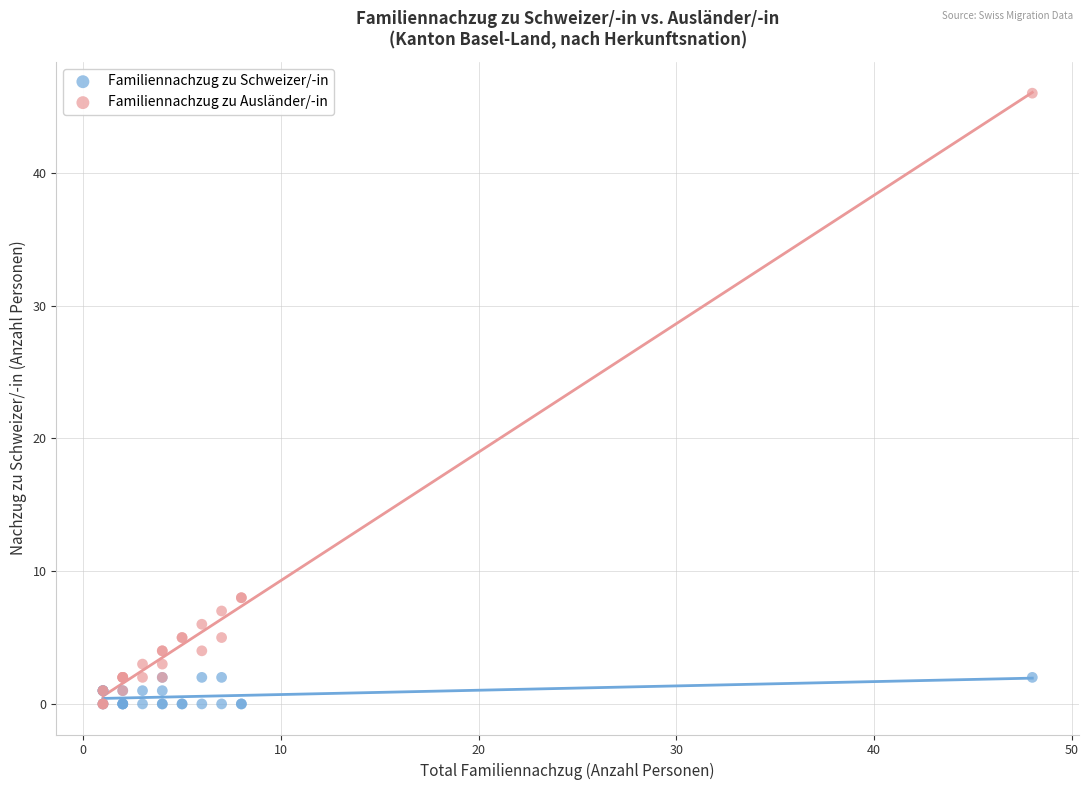

Which series contains the highest Y value?

Familiennachzug zu Ausländer/-in